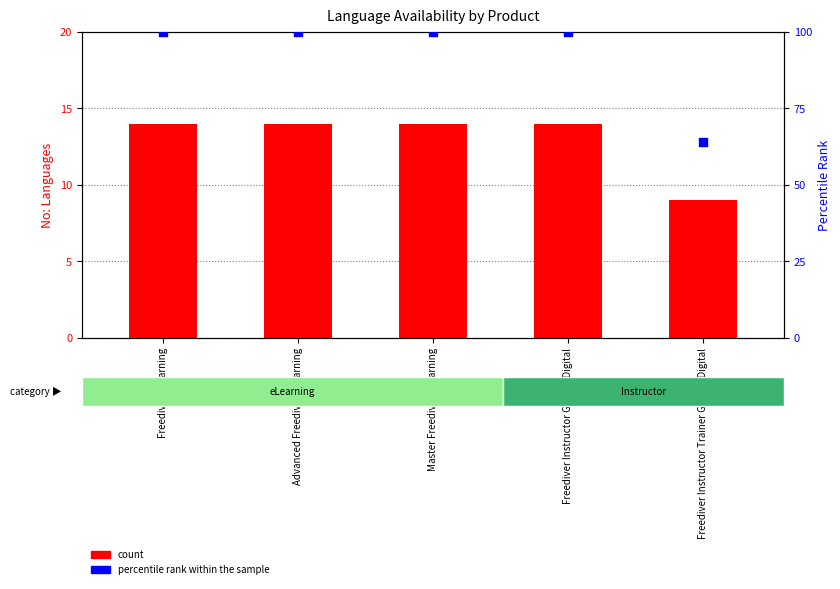

Which series has the largest Y range (max minus min)?

percentile rank within the sample